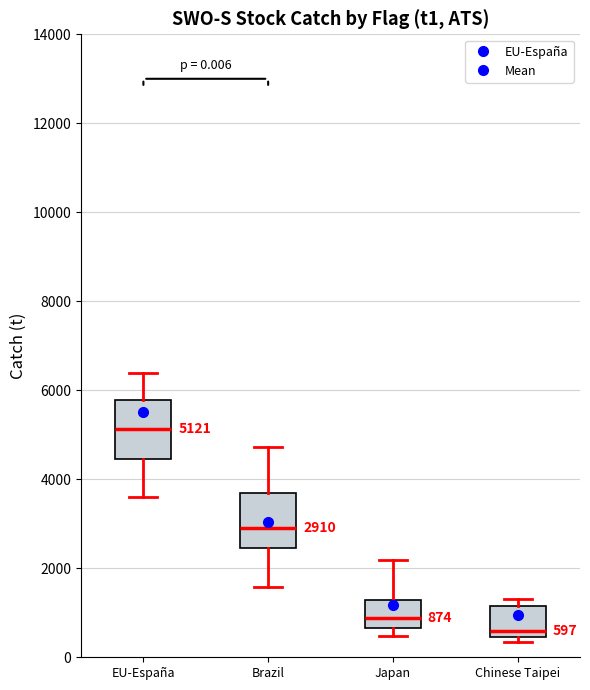

Which box's median line is the lowest?

Chinese Taipei